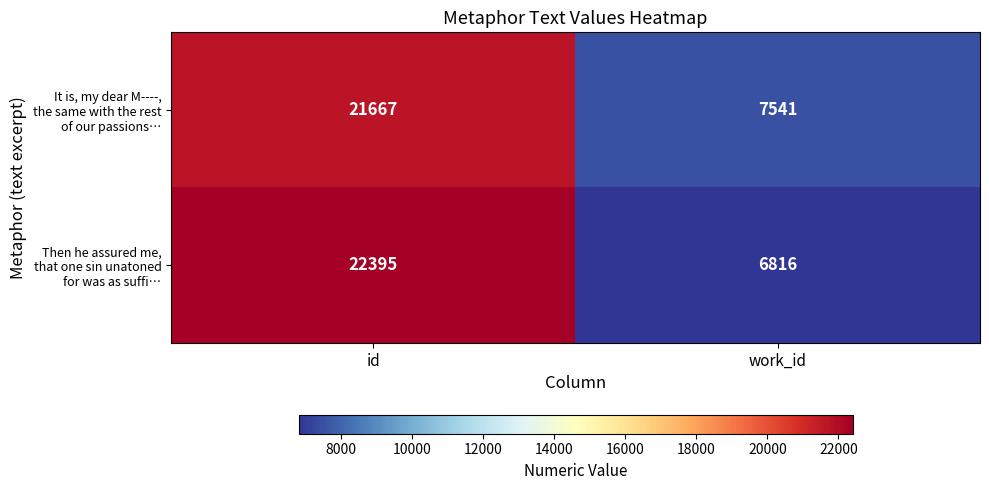

What is the greatest value displayed?

22395